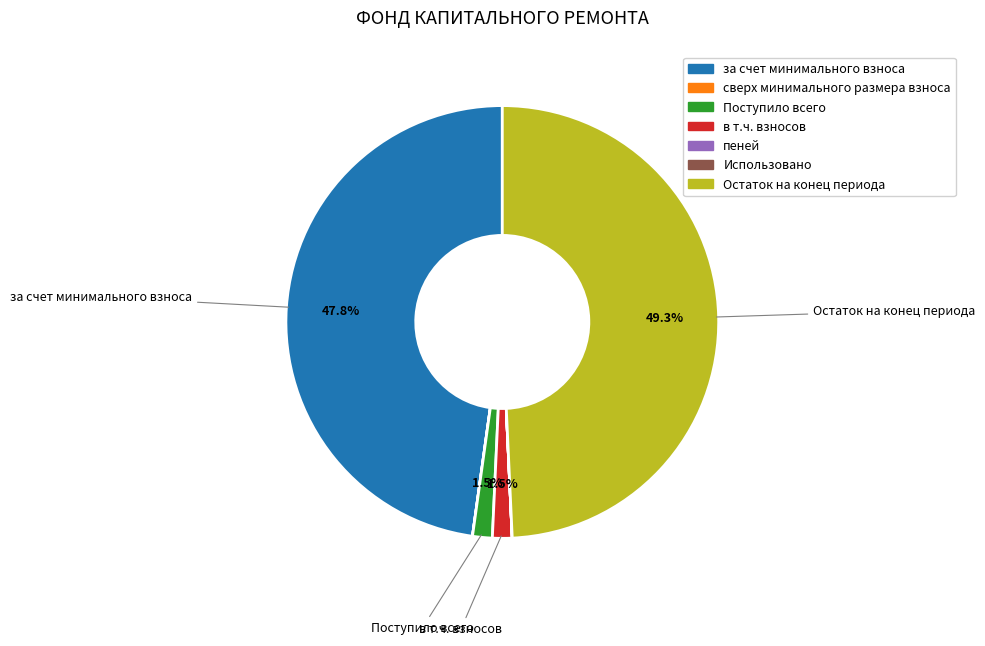

To the nearest percent, what is the average slice percentage?

14%